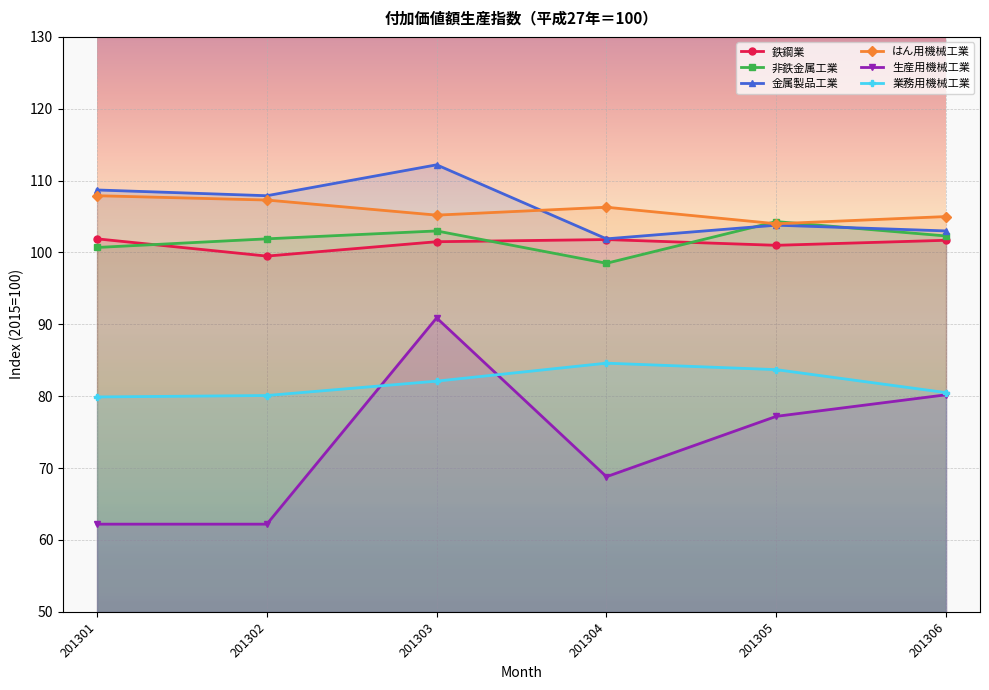

True or false: はん用機械工業 and 生産用機械工業 cross at least once.

False